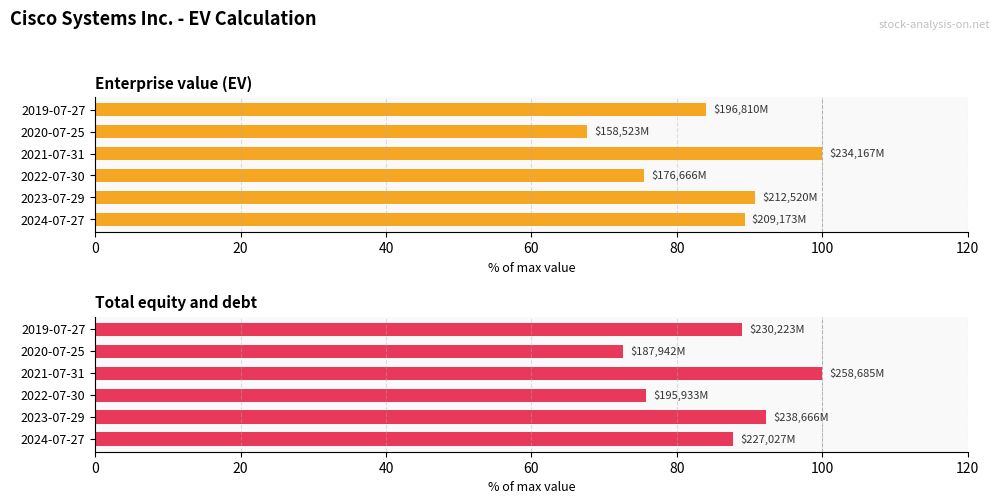

Rank the series by their maximum value, from lowest to highest.

Enterprise value (EV), Total equity and debt